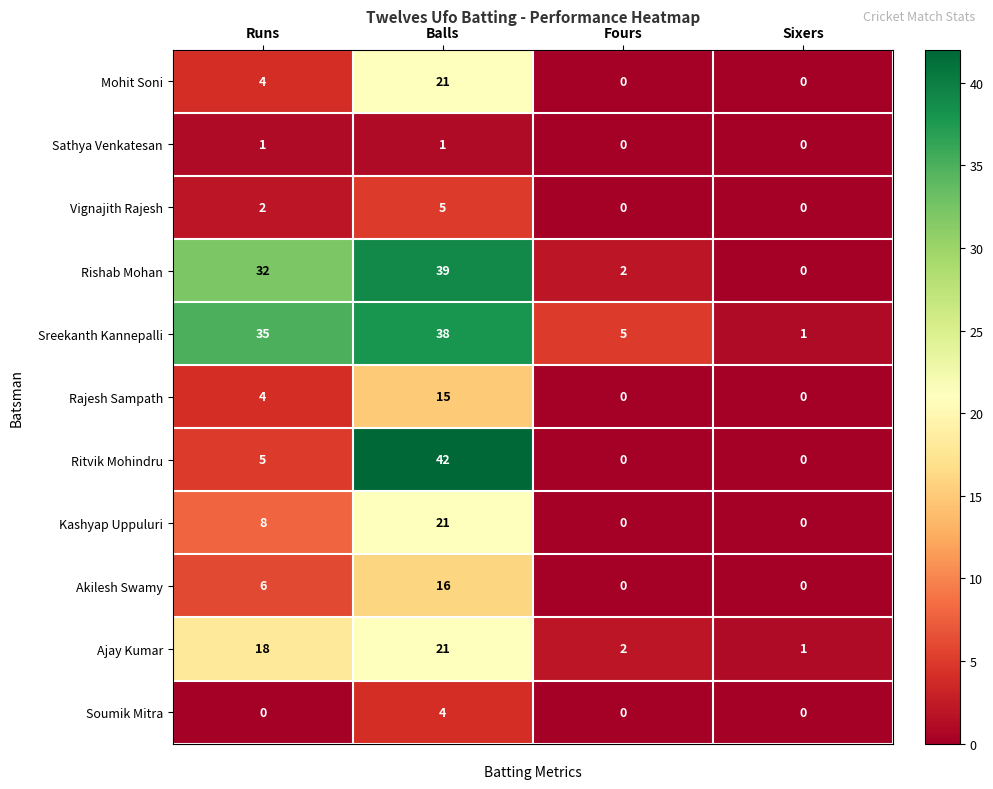

List the labels in order of Sreekanth Kannepalli value, largest first.

Balls, Runs, Fours, Sixers